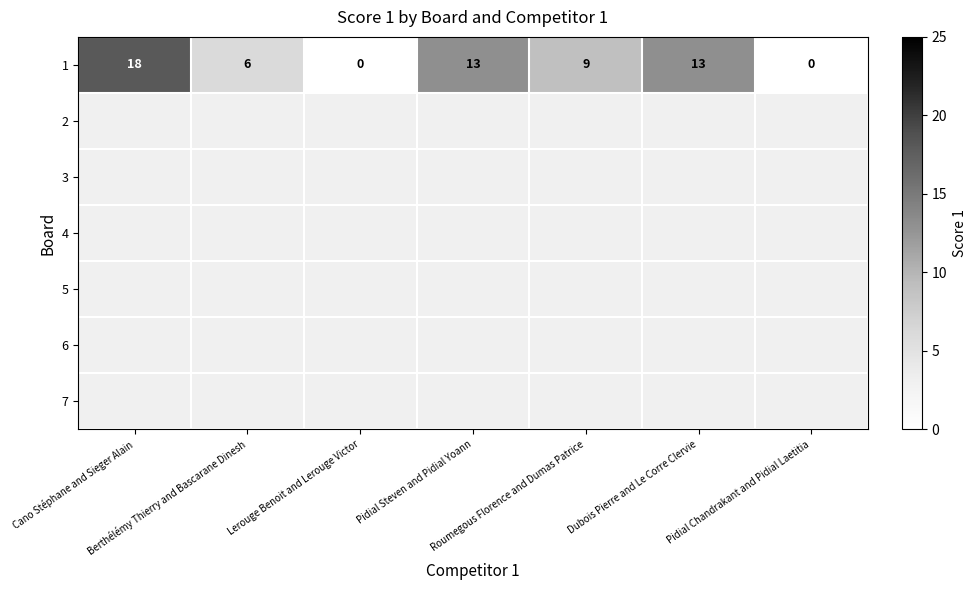

At how many categories does at least one series exceed 12?

3